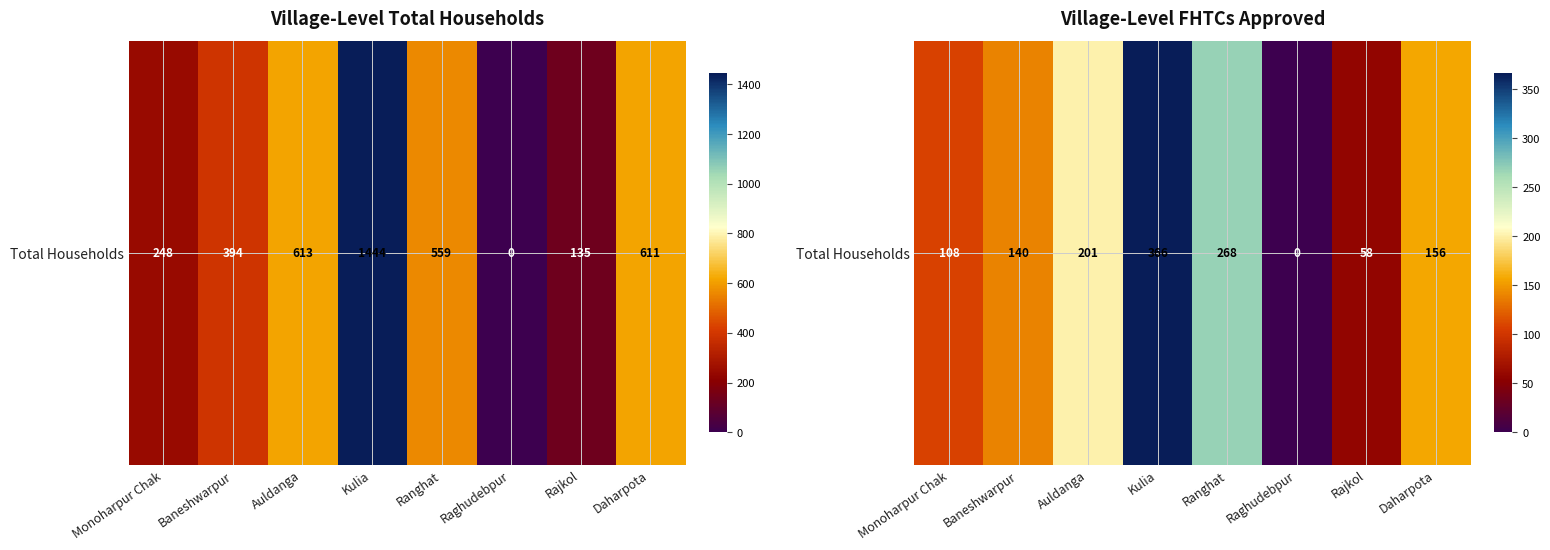

Which label corresponds to the smallest value in the chart?

Raghudebpur